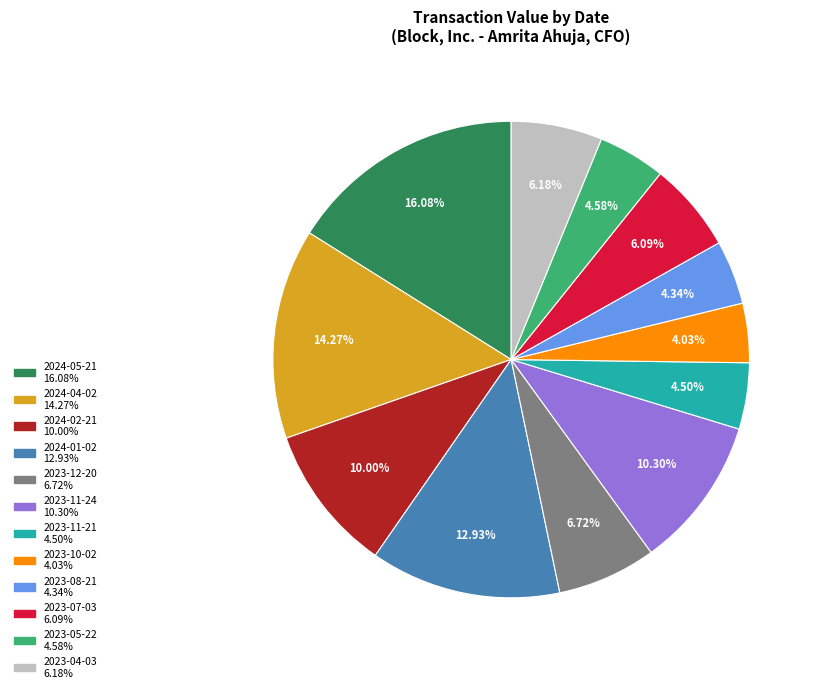

What is the ratio of the value at 2023-08-21 to the value at 2023-05-22?

0.9